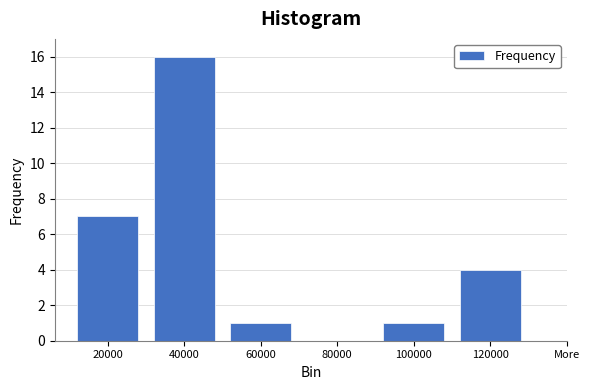

Reading right to left, what are all the values shown in this chart?

120000=4	100000=1	80000=0	60000=1	40000=16	20000=7